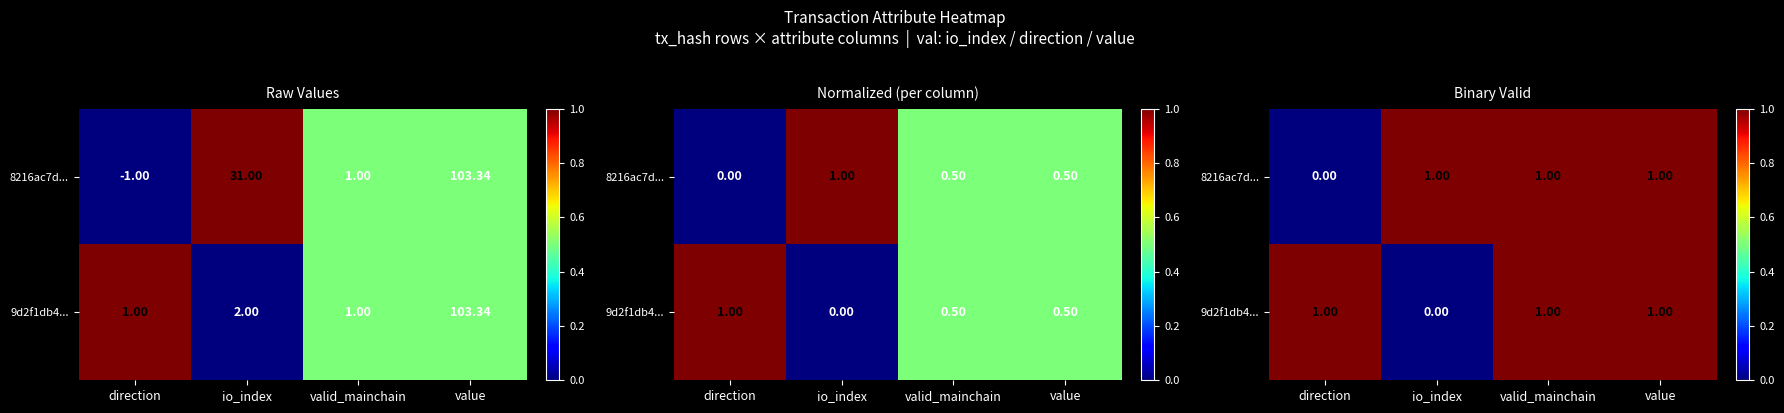

What is the maximum value for 8216ac7d...?

1